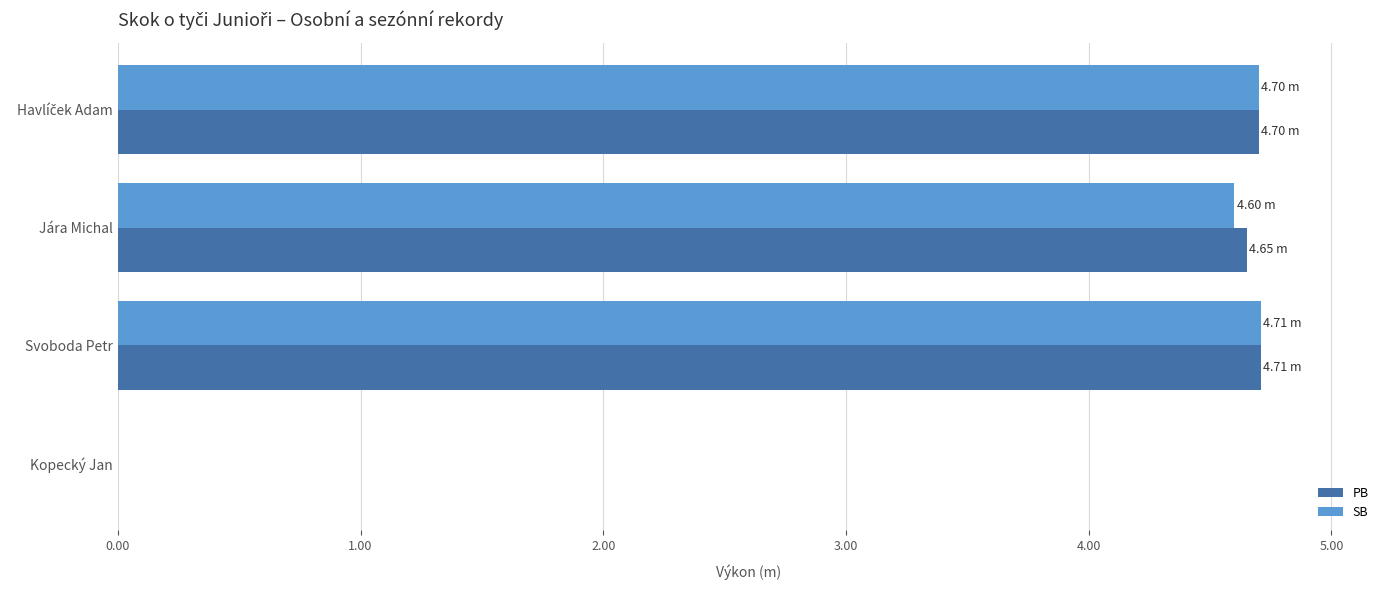

What is the sum of the SB values at Kopecký Jan and Svoboda Petr?

4.7